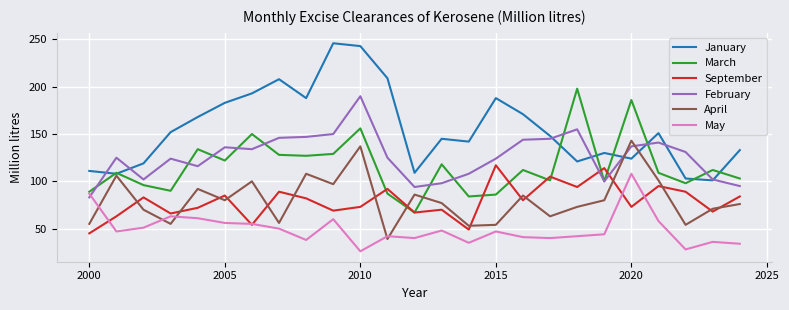

True or false: January has more than 1 interior local peaks.

True